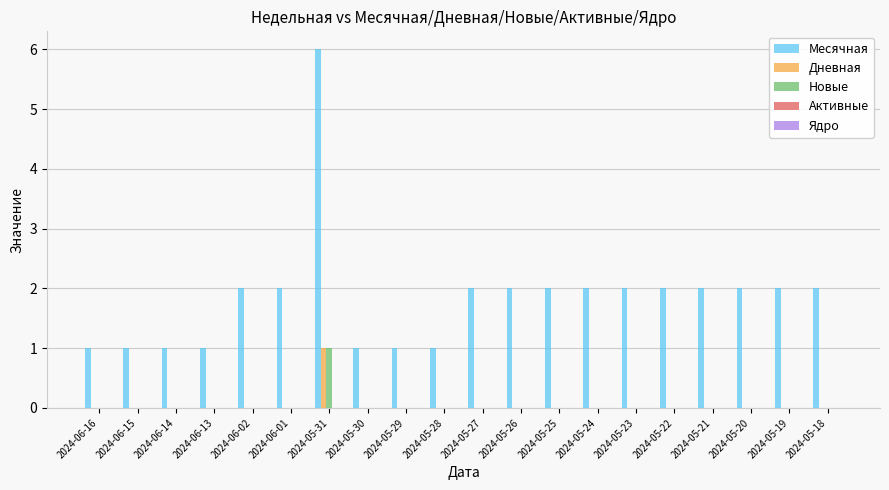

The value of Новые at 2024-05-22 is 1. True or false?

False